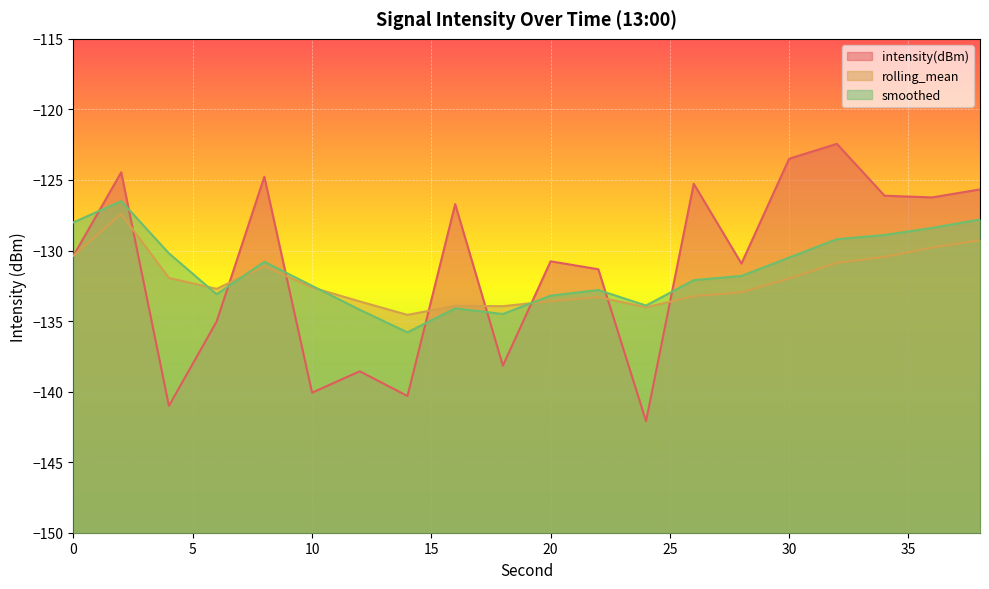

At how many categories does at least one series exceed -139?

20